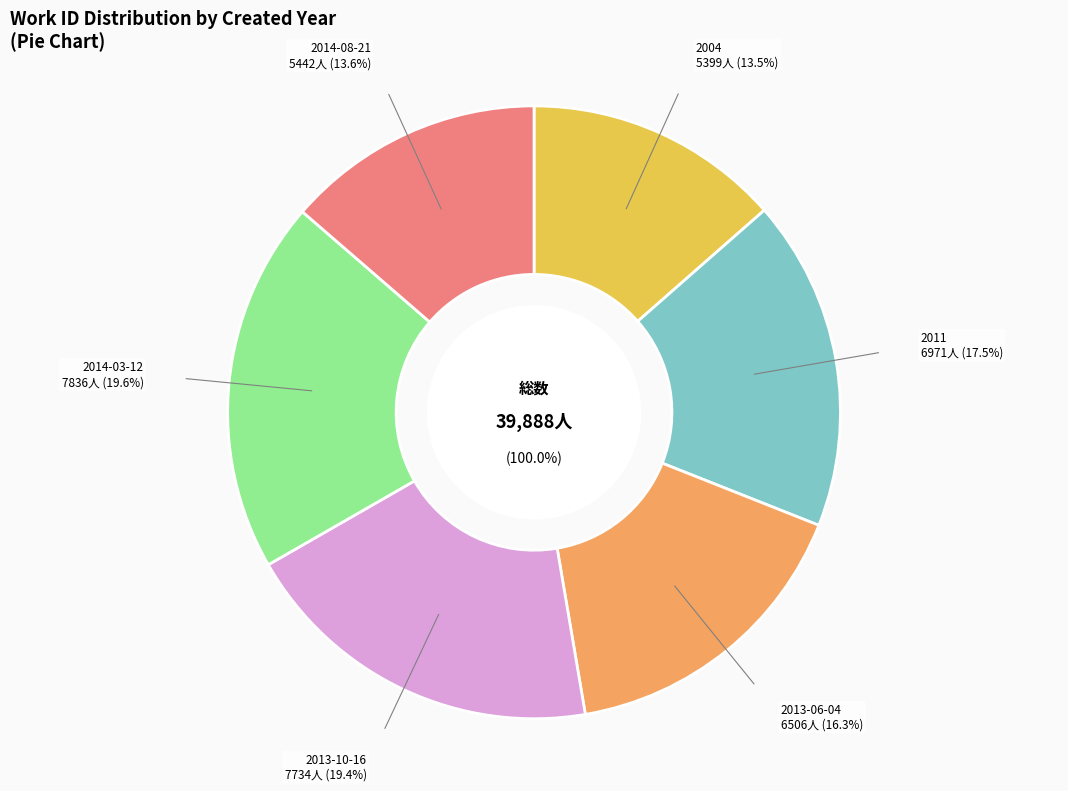

Does 2011 represent more than half of the total?

No